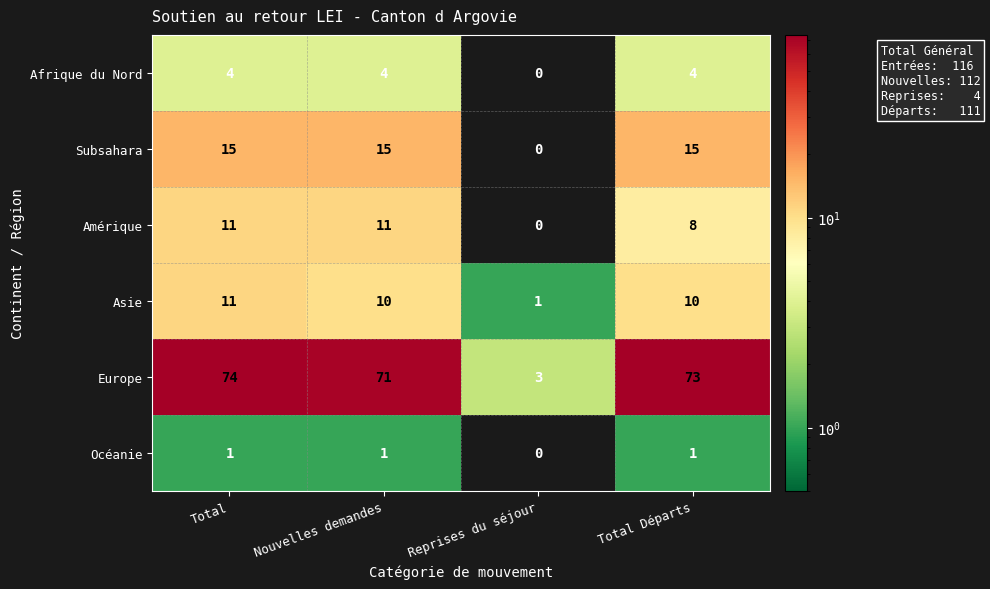

Reading left to right, transcribe all the data shown in this chart.

Afrique du Nord: Total=4	Nouvelles demandes=4	Reprises du séjour=0	Total Départs=4
Subsahara: Total=15	Nouvelles demandes=15	Reprises du séjour=0	Total Départs=15
Amérique: Total=11	Nouvelles demandes=11	Reprises du séjour=0	Total Départs=8
Asie: Total=11	Nouvelles demandes=10	Reprises du séjour=1	Total Départs=10
Europe: Total=74	Nouvelles demandes=71	Reprises du séjour=3	Total Départs=73
Océanie: Total=1	Nouvelles demandes=1	Reprises du séjour=0	Total Départs=1